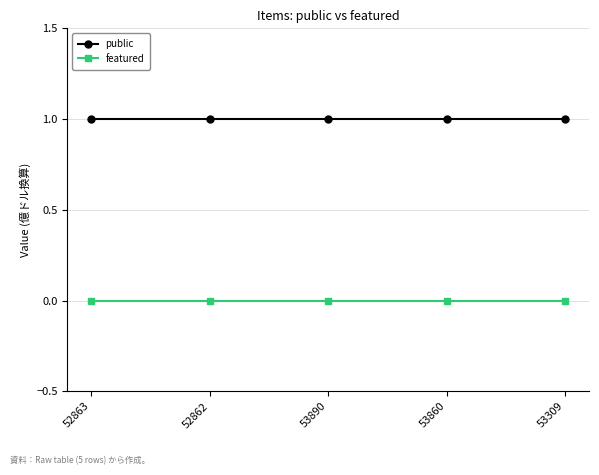

The value of public at 53860 is 1. True or false?

True